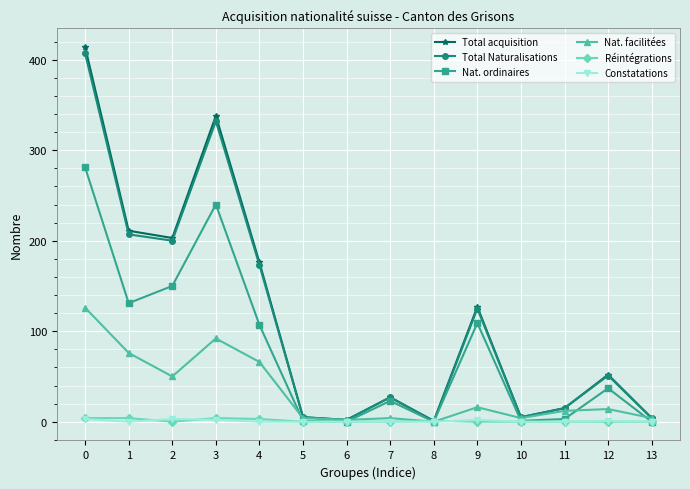

At which category does Total Naturalisations reach its first local peak?

3